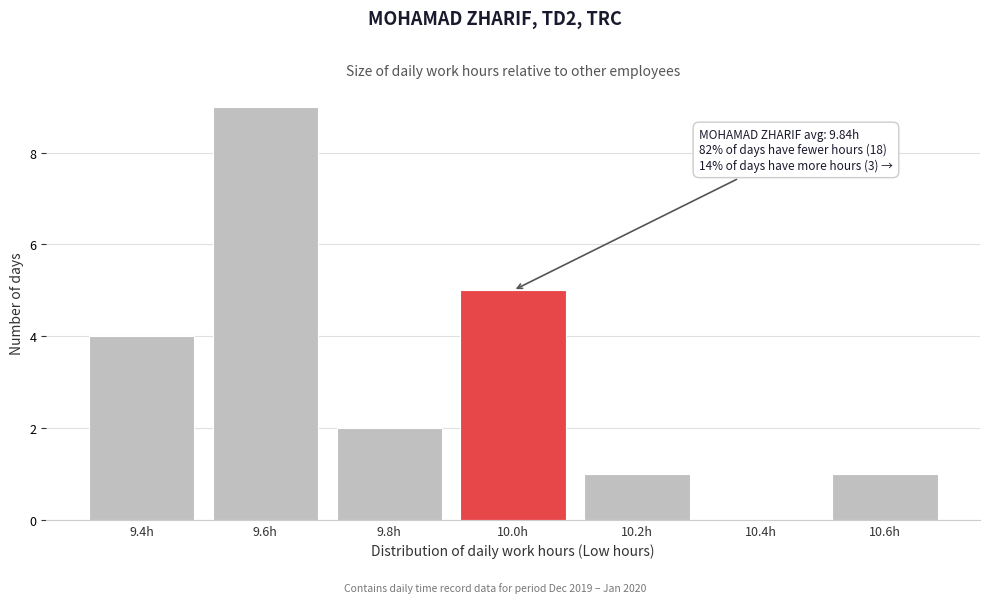

Reading left to right, list all the values displayed in this chart.

9.4h=4	9.6h=9	9.8h=2	10.0h=5	10.2h=1	10.4h=0	10.6h=1